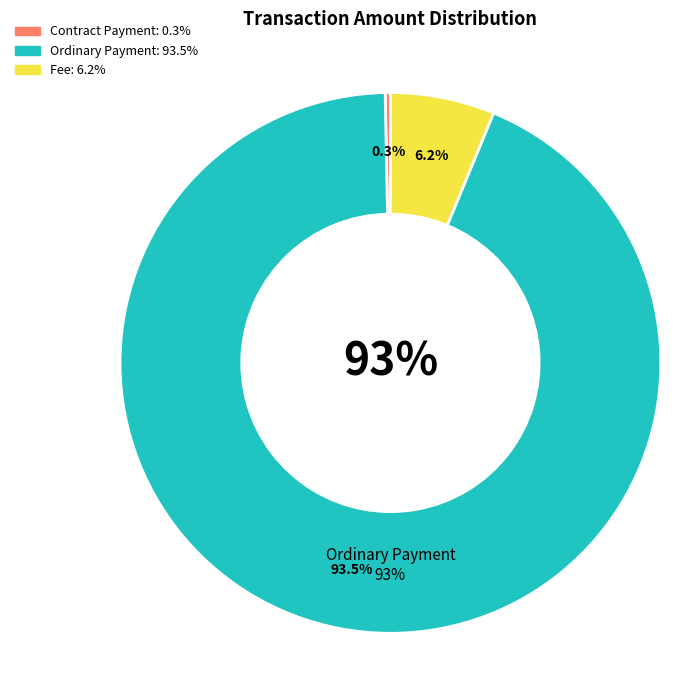

Which slice represents more than half of the pie?

Ordinary Payment